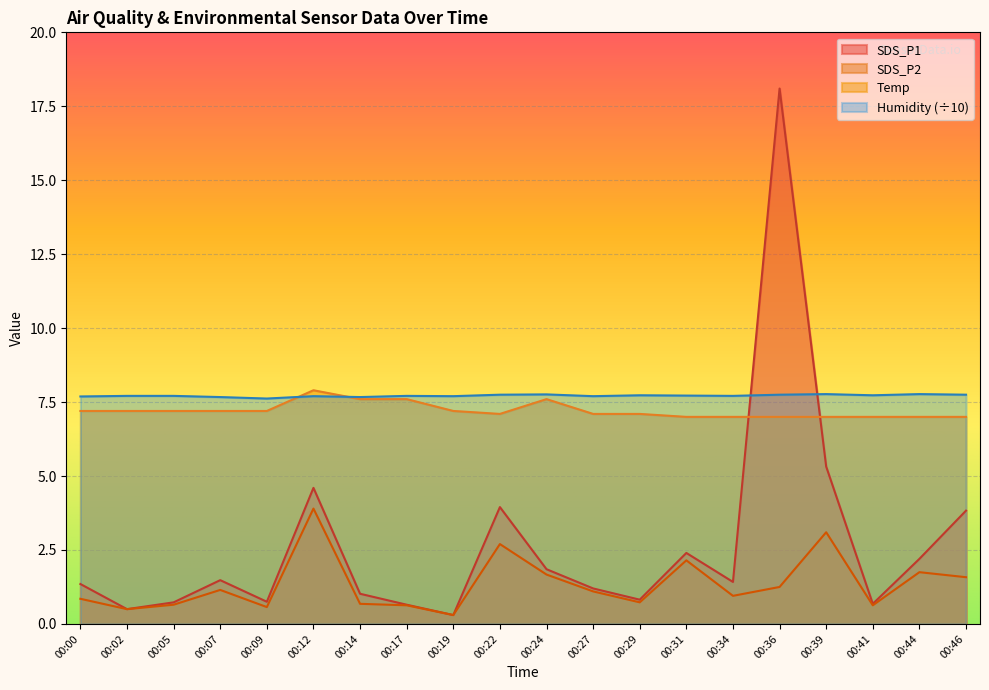

True or false: Humidity has a value of 4.2 at 00:36.

False